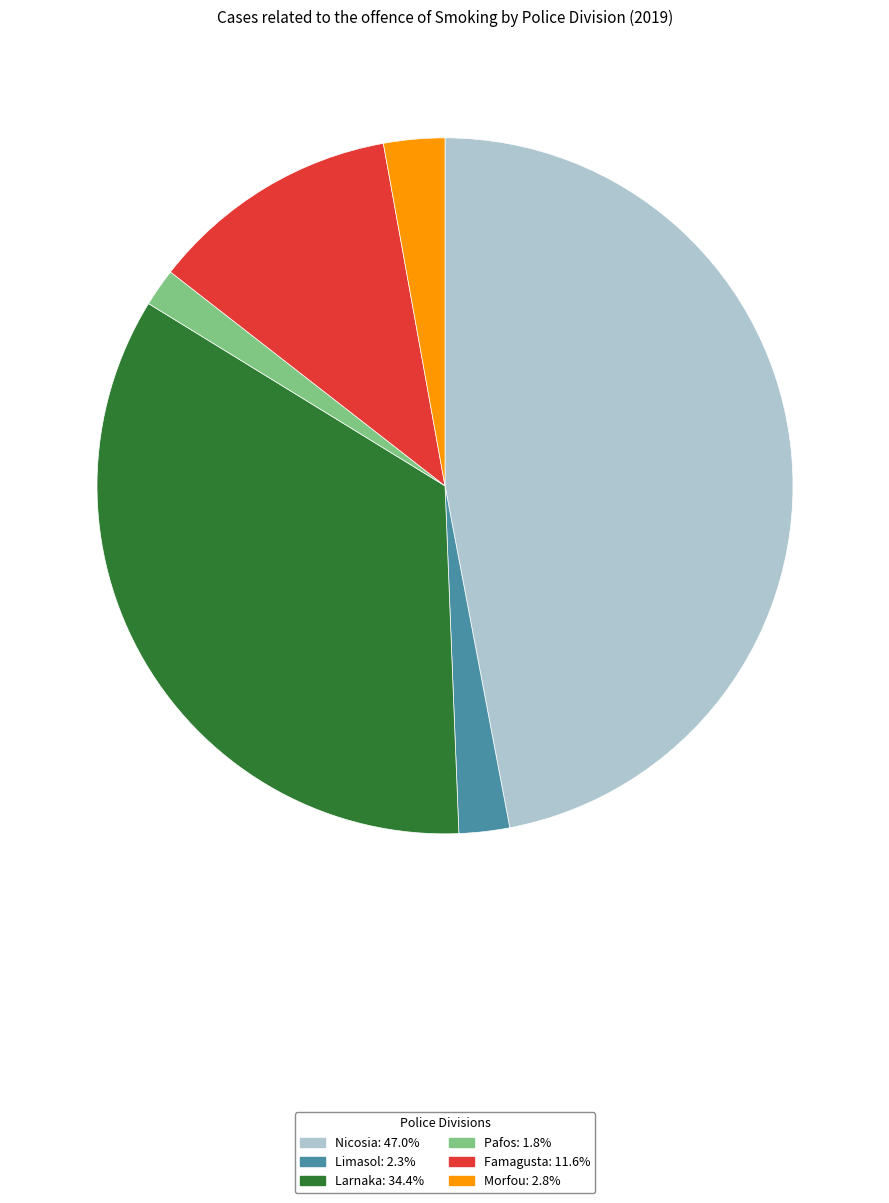

Combined, do Famagusta: 11.6% and Larnaka: 34.4% account for over 50%?

No